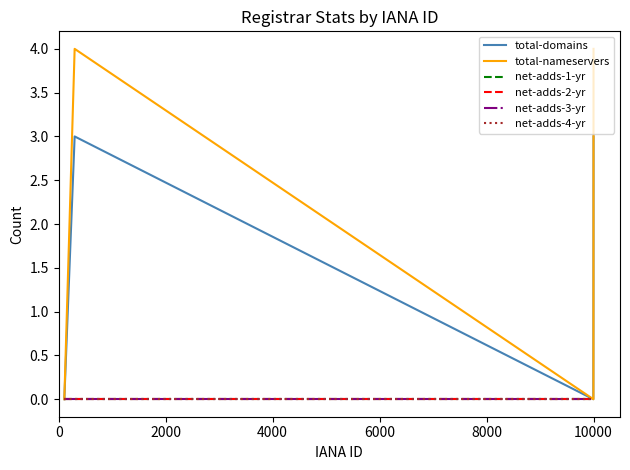

Is this an area chart (filled region under the line)?

No